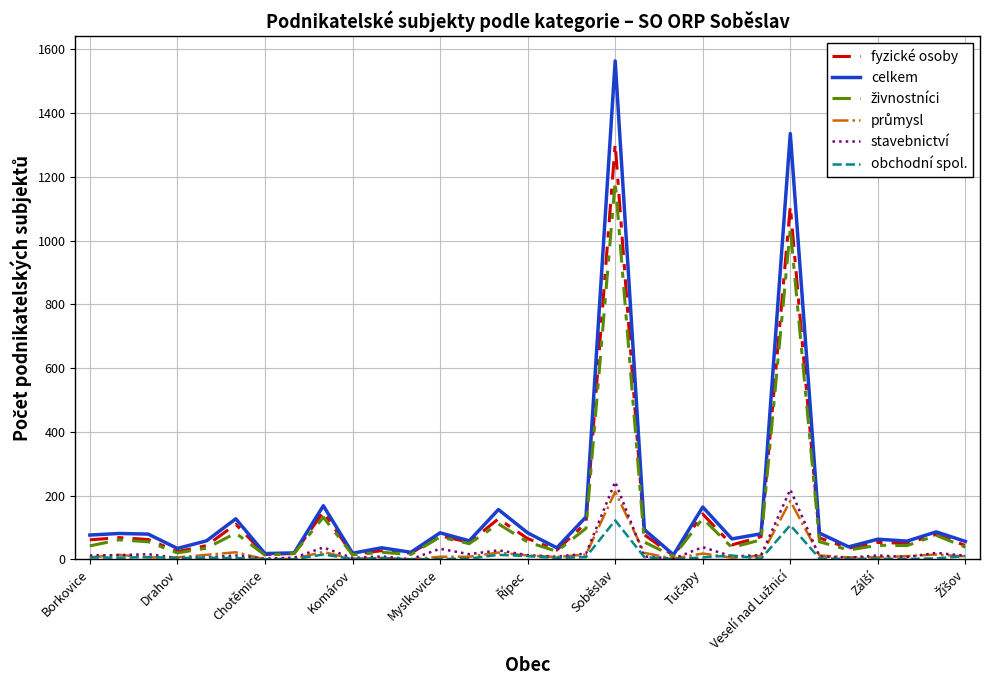

What is the average value of the stavebnictví series?

27